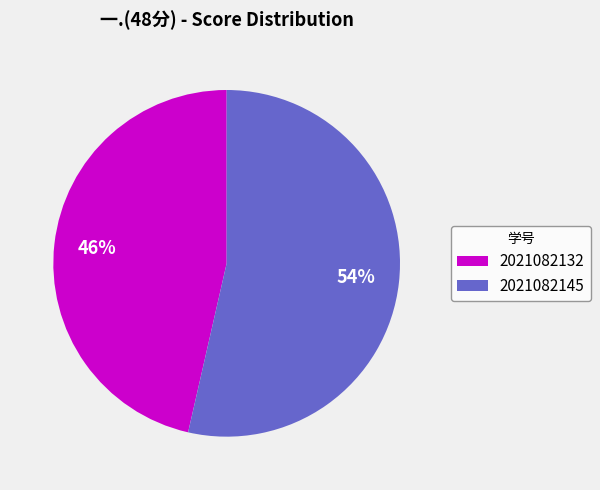

What is the ratio of the value at 2021082145 to the value at 2021082132?

1.2